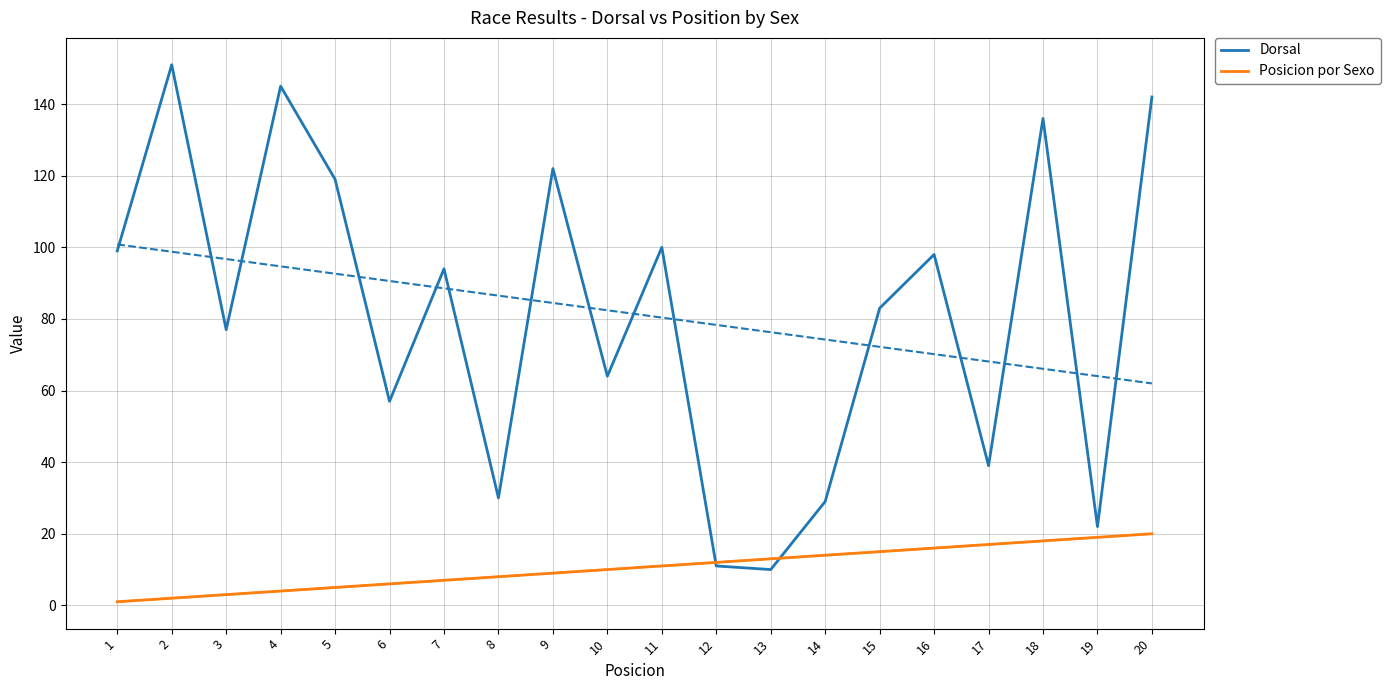

Reading left to right, list all the values displayed in this chart.

Dorsal: 1=99	2=151	3=77	4=145	5=119	6=57	7=94	8=30	9=122	10=64	11=100	12=11	13=10	14=29	15=83	16=98	17=39	18=136	19=22	20=142
Posicion por Sexo: 1=1	2=2	3=3	4=4	5=5	6=6	7=7	8=8	9=9	10=10	11=11	12=12	13=13	14=14	15=15	16=16	17=17	18=18	19=19	20=20